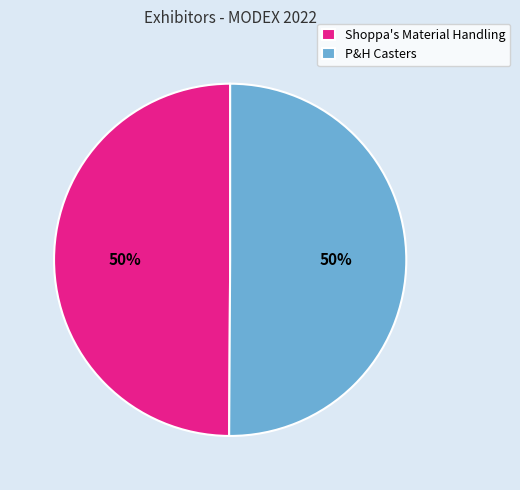

To the nearest percent, what portion does P&H Casters represent?

50%